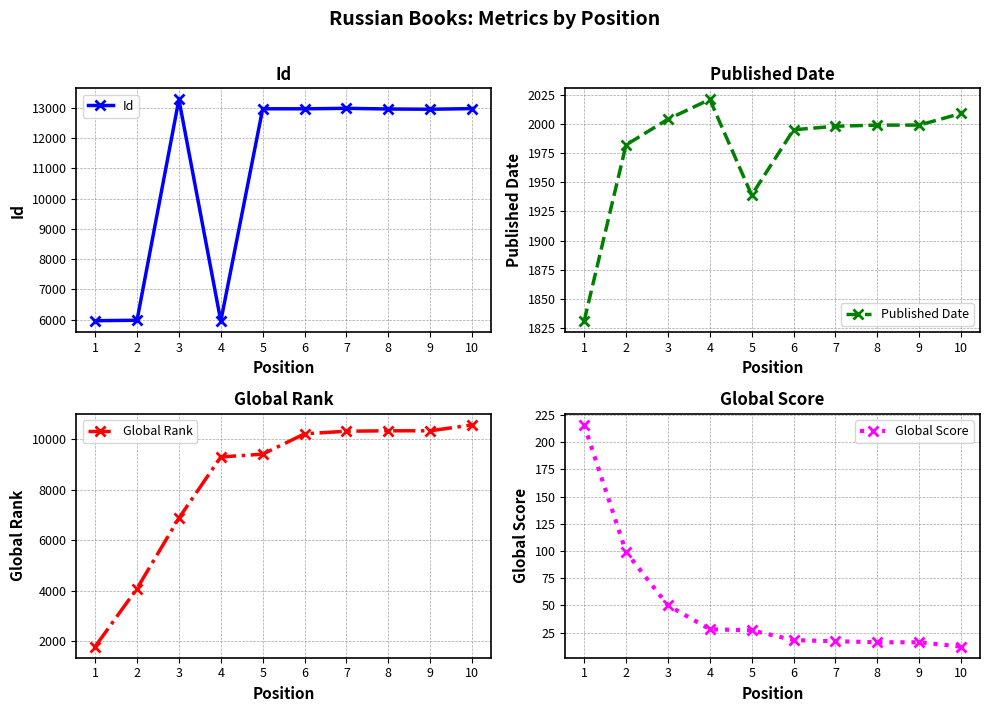

Reading left to right, transcribe all the data shown in this chart.

Id: 5968	5982	13270	5953	12961	12960	12976	12954	12946	12967
Published Date: 1831	1982	2004	2021	1939	1995	1998	1999	1999	2009
Global Rank: 1774	4082	6878	9306	9418	10226	10329	10346	10346	10579
Global Score: 216	99	50	28	27	18	17	16	16	12